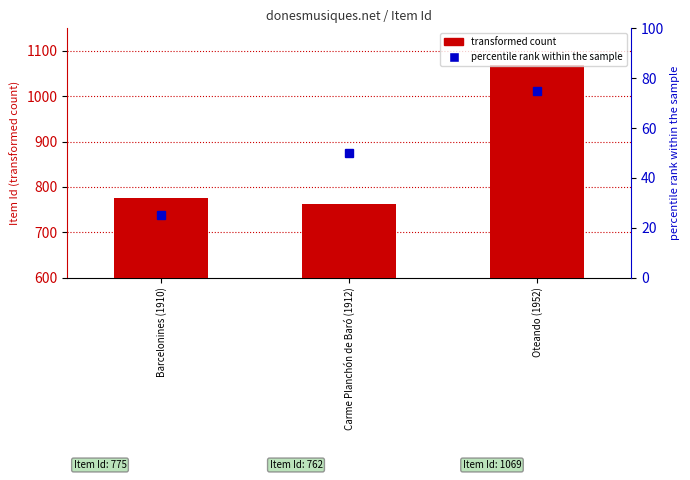

Reading right to left, transcribe all the data shown in this chart.

1069	762	775